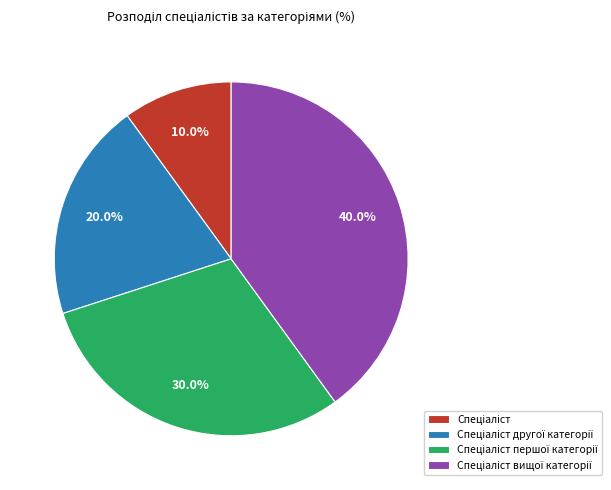

The Спеціаліст другої категорії slice represents 8% of the pie. True or false?

False